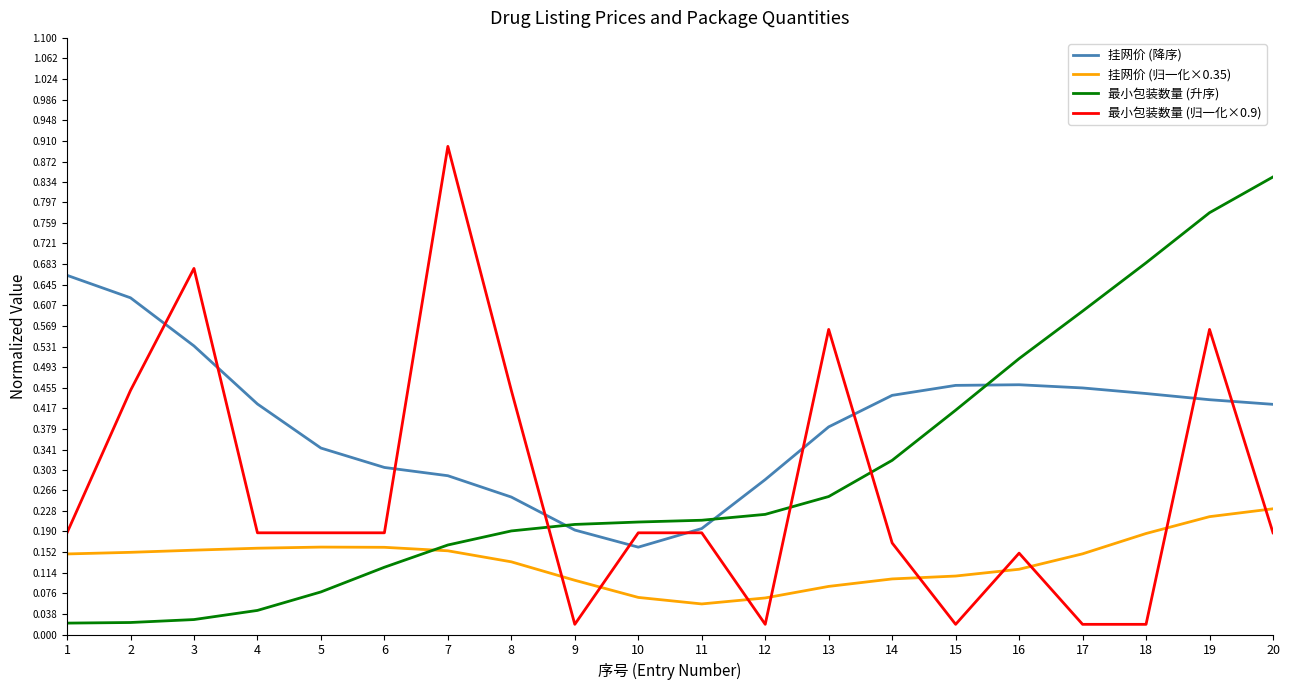

At how many categories does at least one series exceed 0?

20